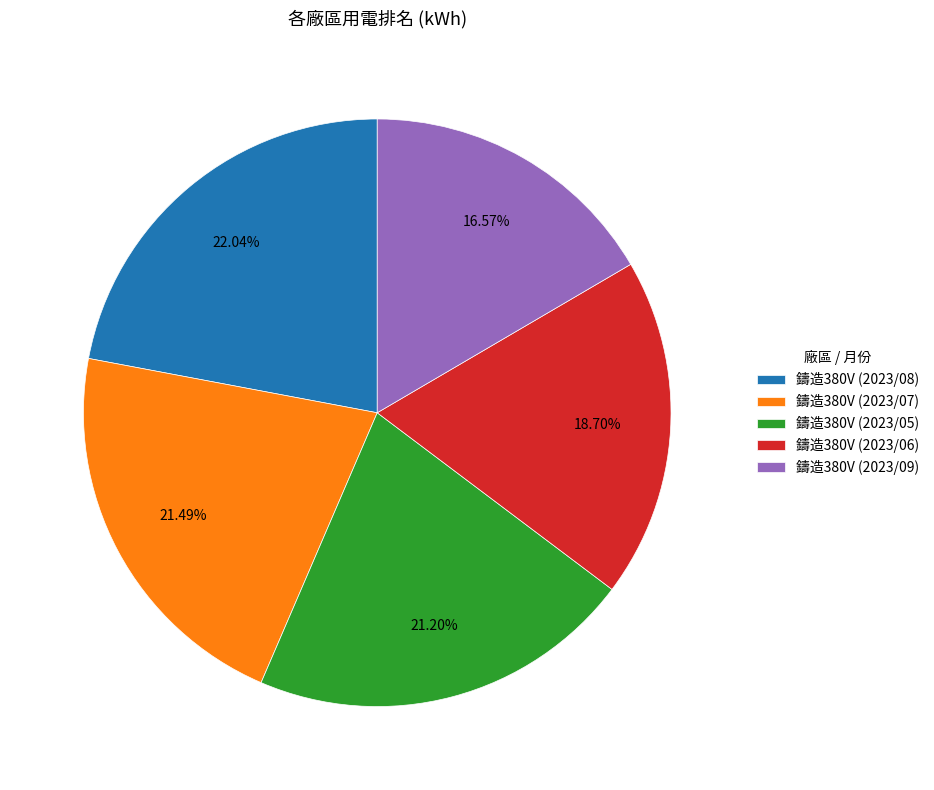

Which category has the biggest portion of the pie?

鑄造380V (2023/08)